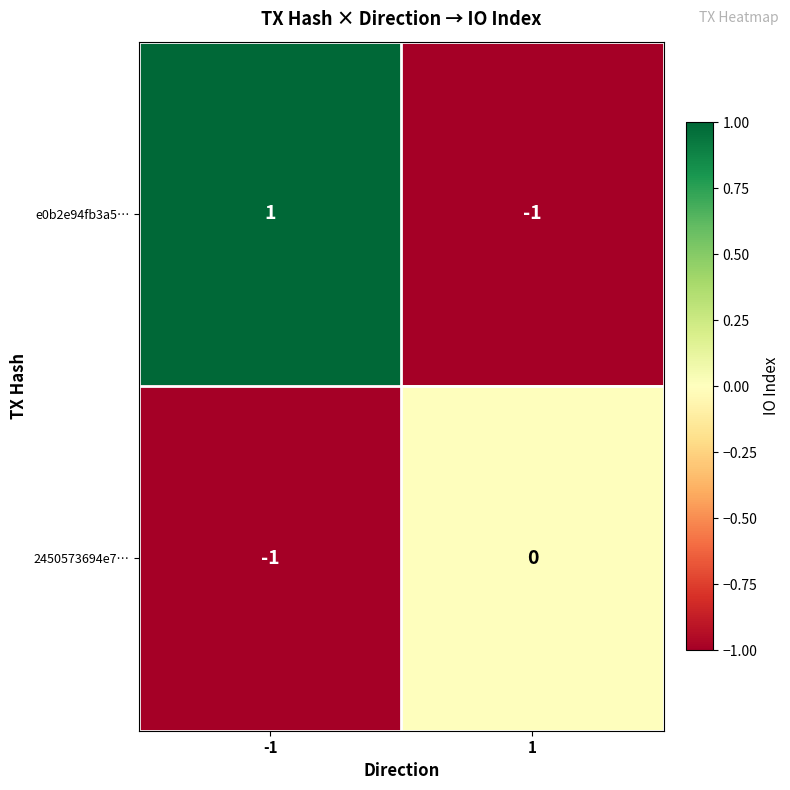

The value of 2450573694e7… at 1 is 1. True or false?

False